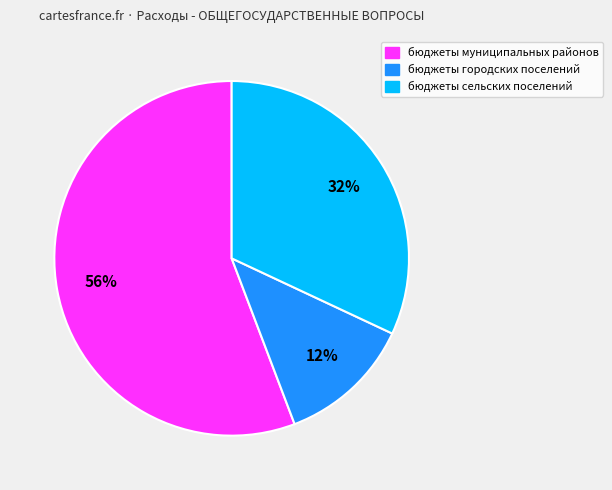

How many slices are in this pie chart?

3